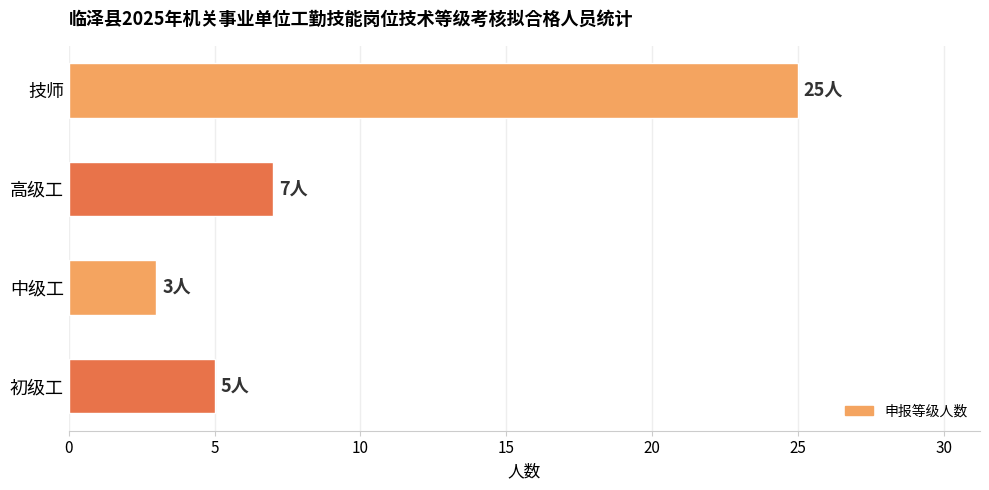

Reading top to bottom, what are all the values shown in this chart?

25	7	3	5